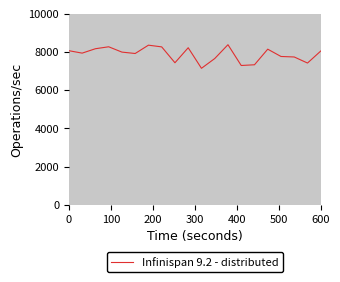

What is the minimum value shown in the chart?

7146.9